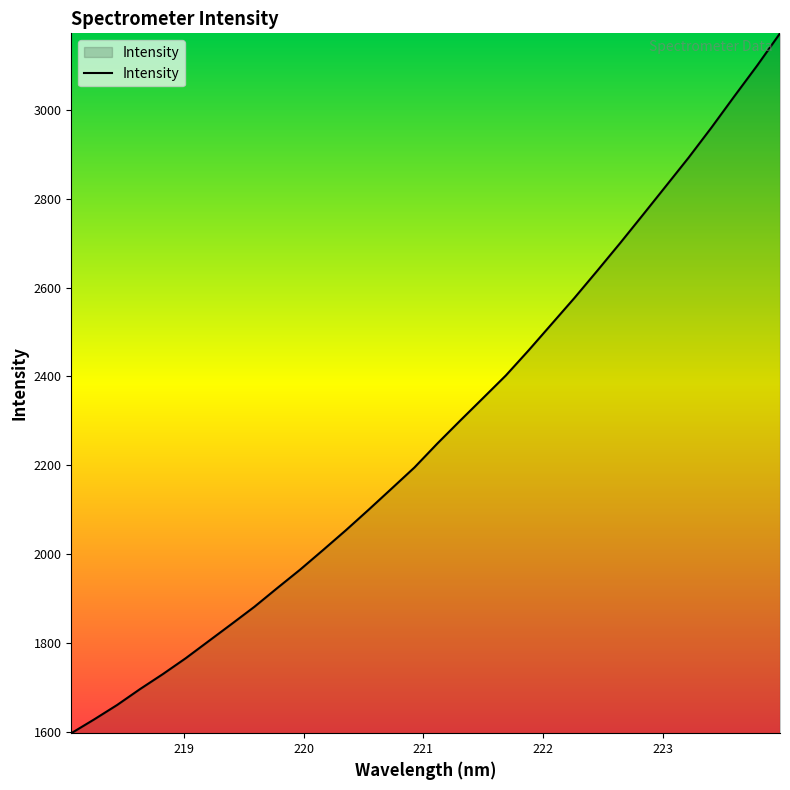

What is the greatest value displayed?

3172.6